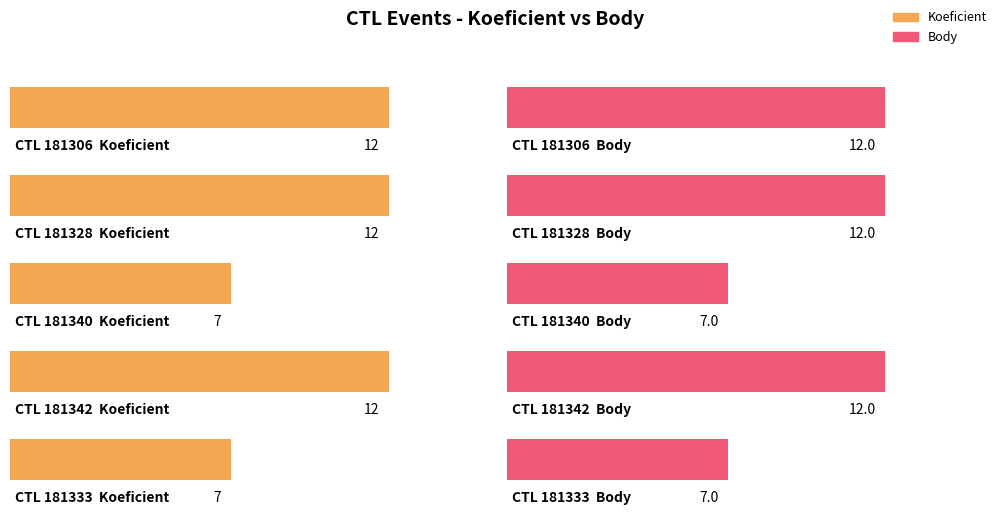

How many data points in Body are less than 12?

2